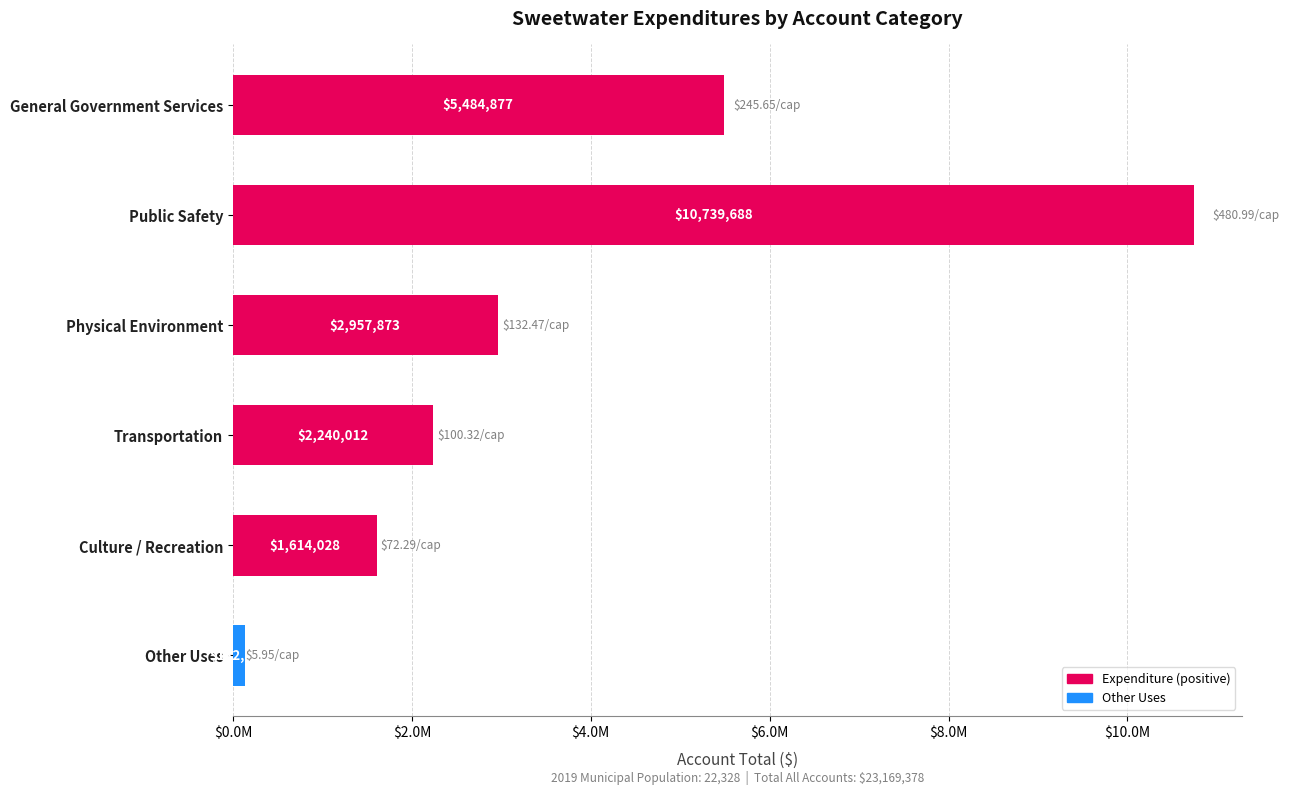

Does the chart contain any negative values?

No